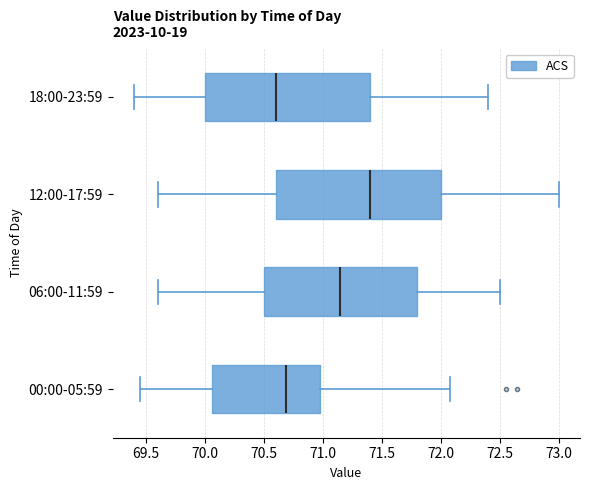

Where is the right edge of the box for 18:00-23:59 on the x-axis? The values are not printed on the chart, so give them approximately, as read against the axis.

71.40